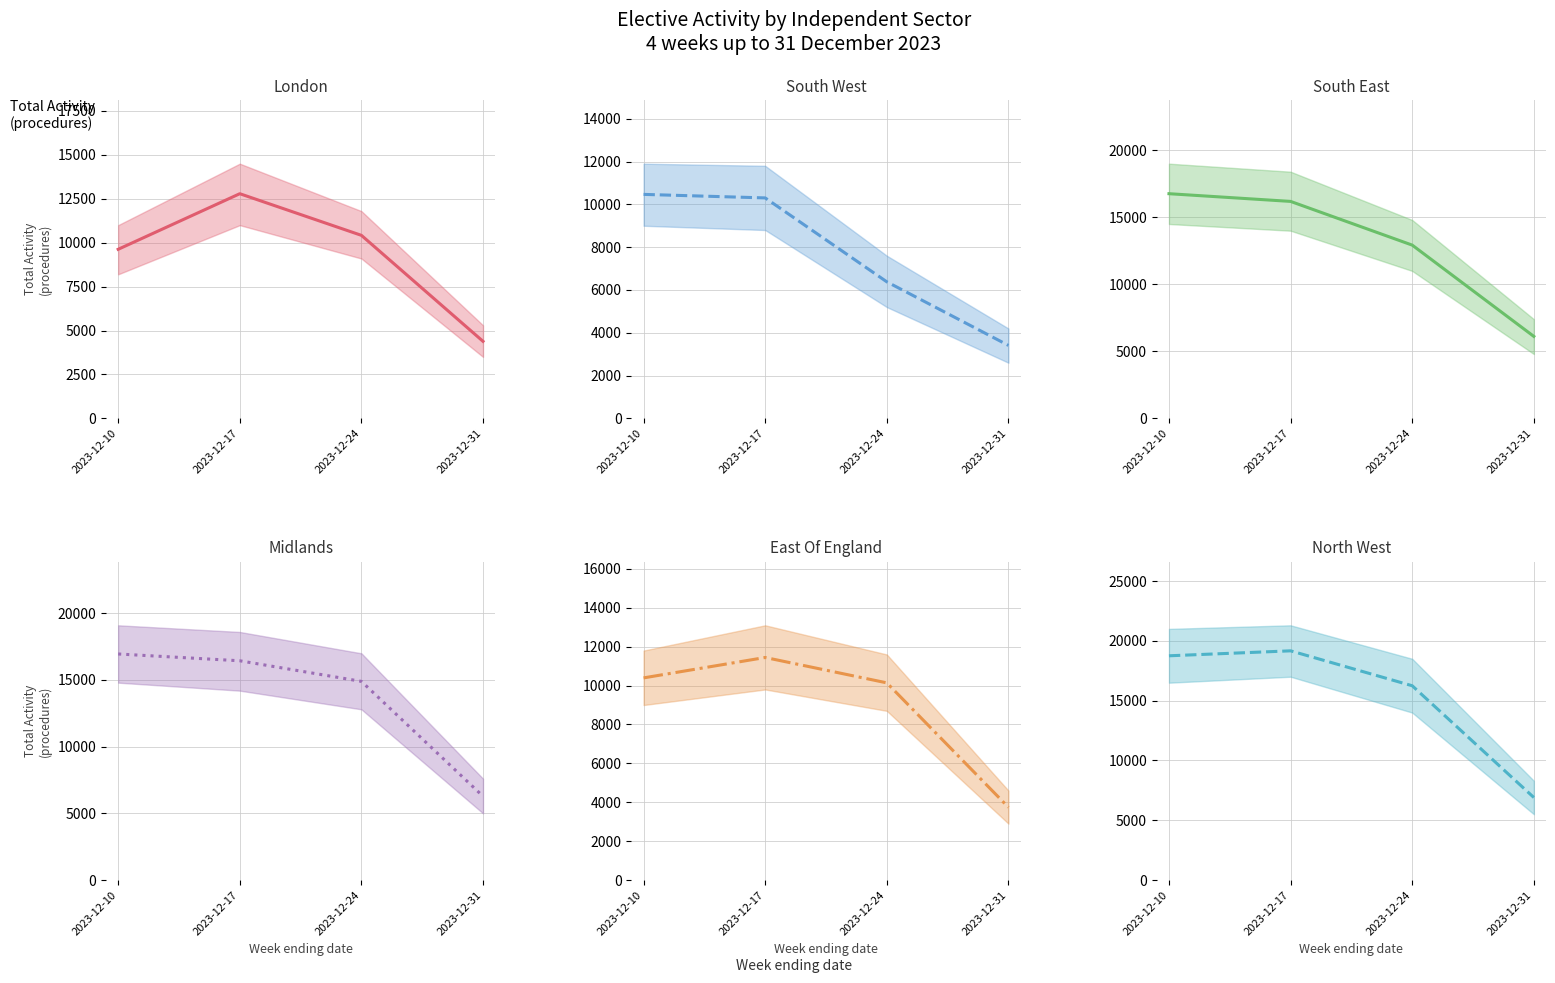

What is the lowest value of the South West (mean) series?

3410